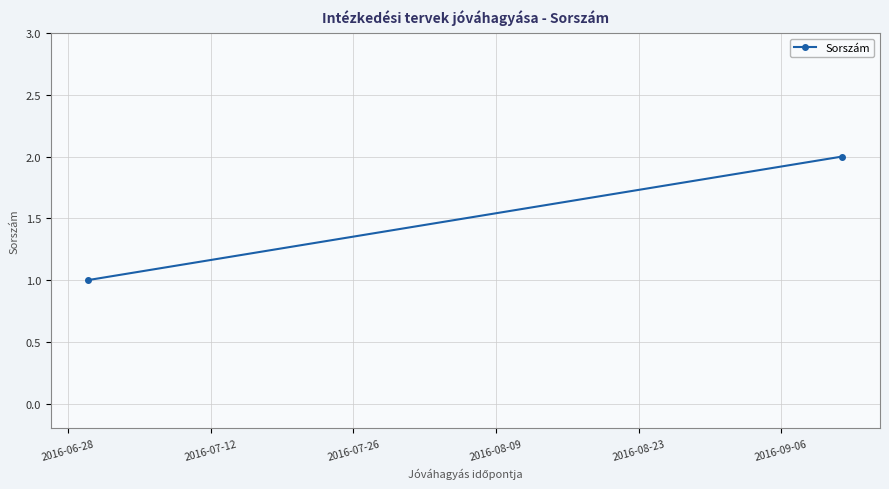

What is the sum of all values?

3